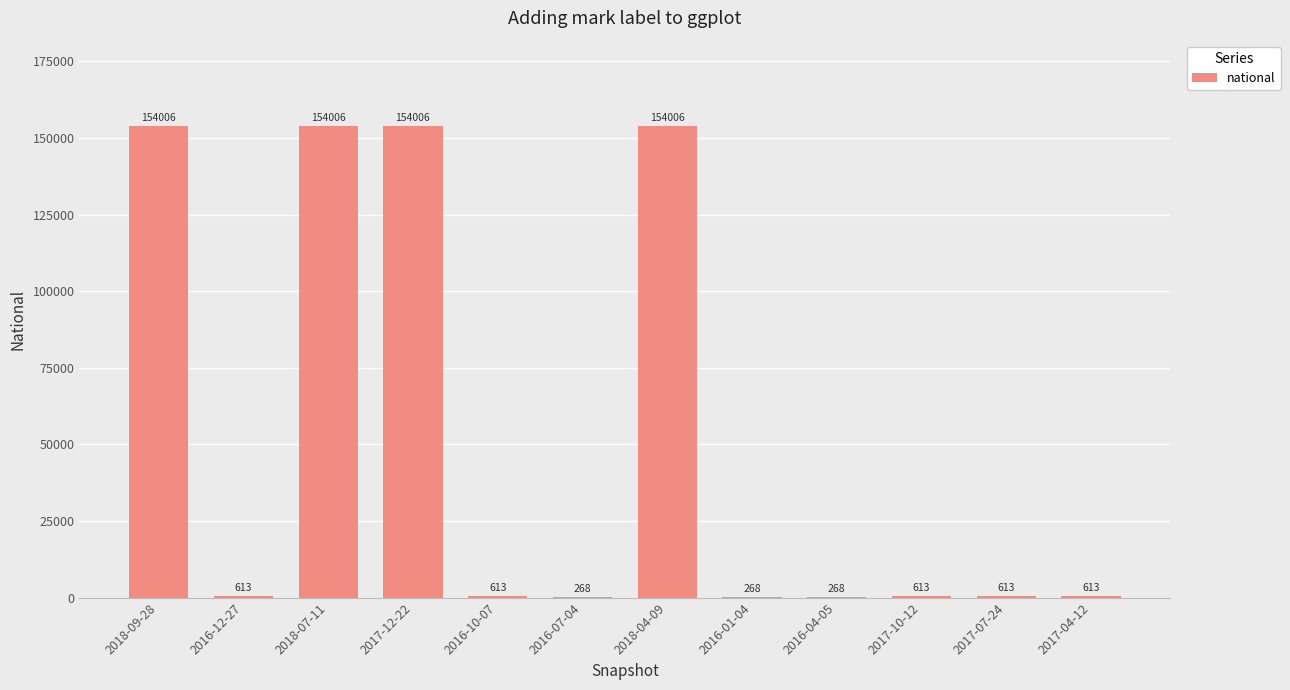

What value does the data have at 2017-04-12, to the nearest 10?

610